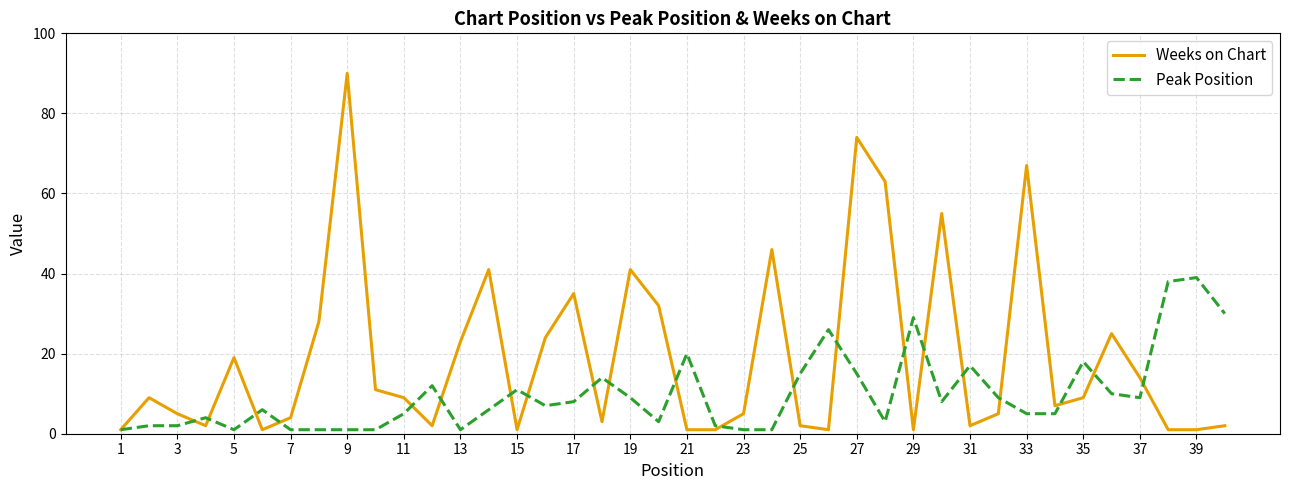

List the series in order of their peak value, lowest first.

Peak Position, Weeks on Chart